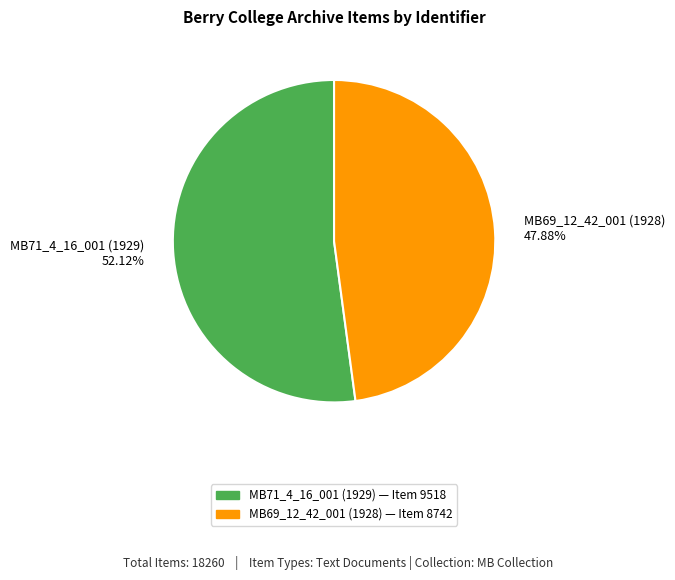

Is MB71_4_16_001 (1929) the majority of the pie?

Yes